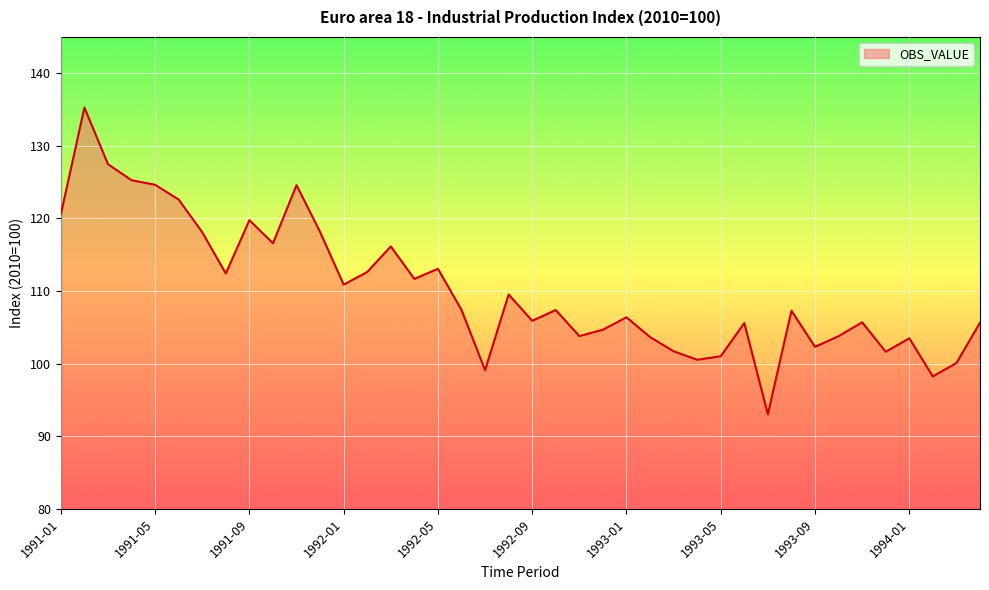

What is the greatest value displayed?

135.3